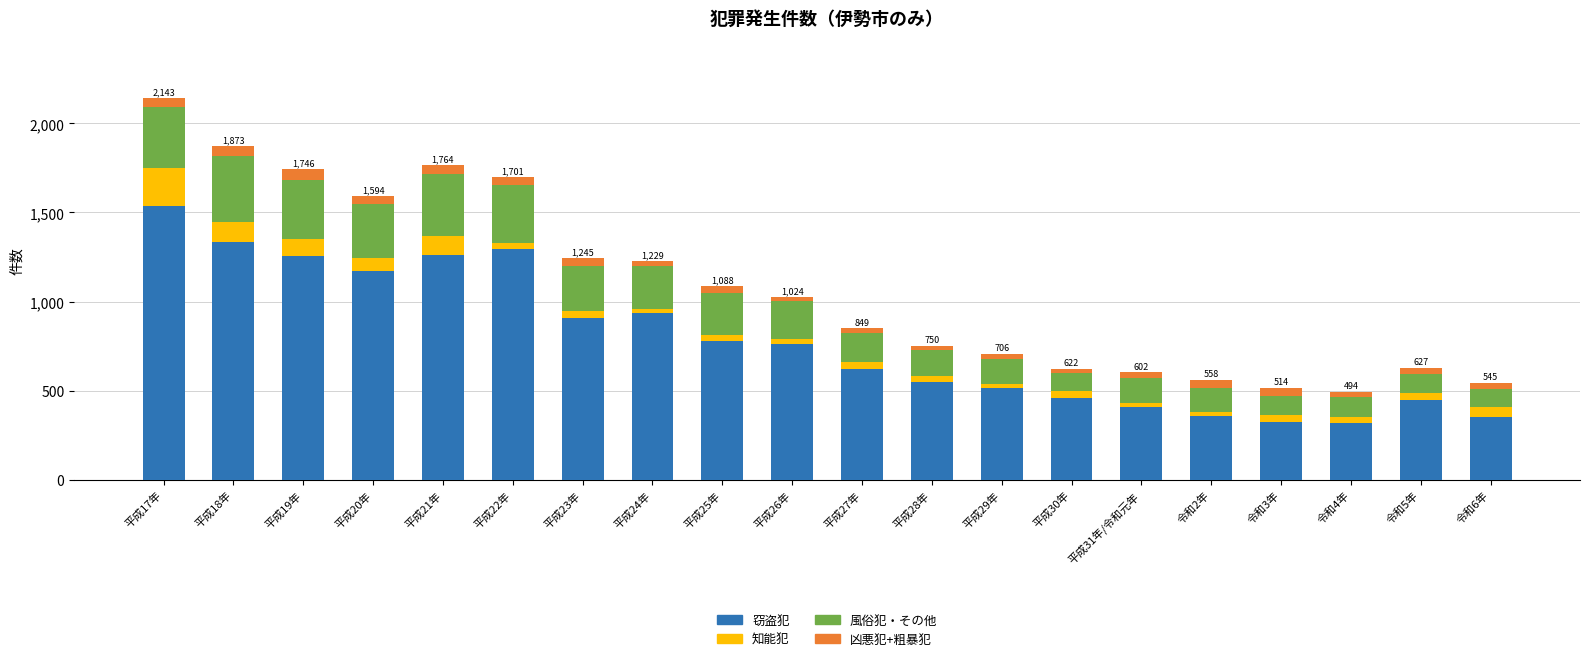

At which category is the sum across all series the highest?

平成17年